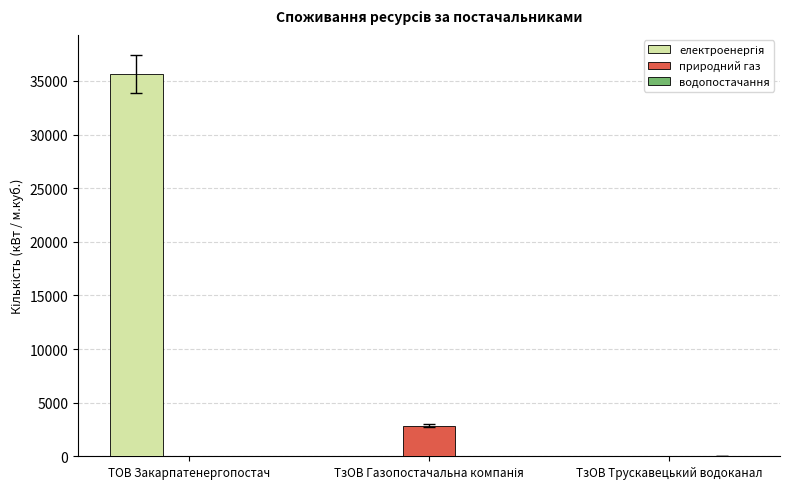

At which category does the chart reach its peak across all series?

ТОВ Закарпатенергопостач